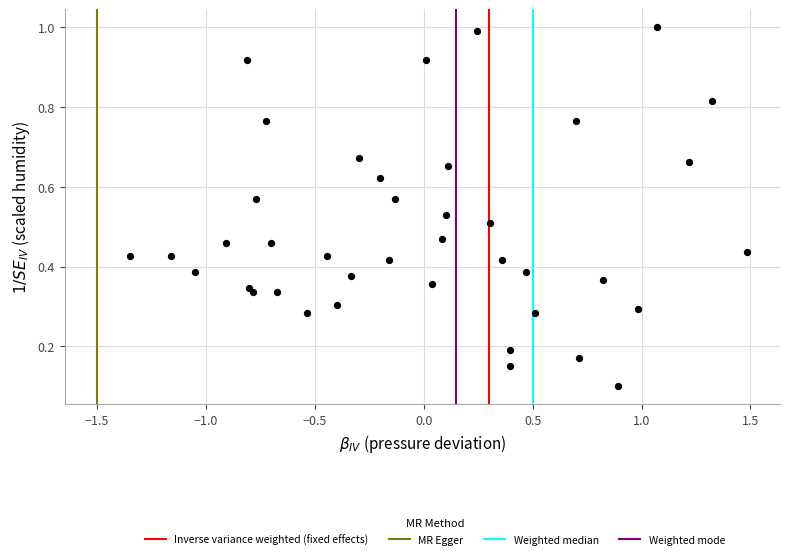

What is the range of X values (max minus min)?

2.8